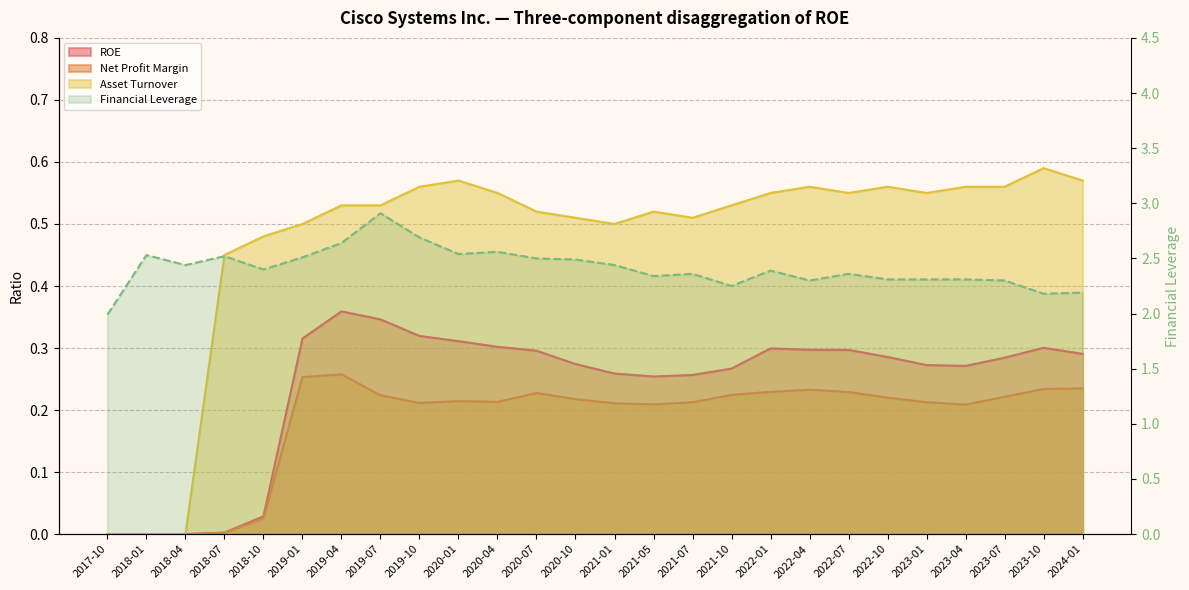

True or false: Financial Leverage and ROE intersect in this chart.

False